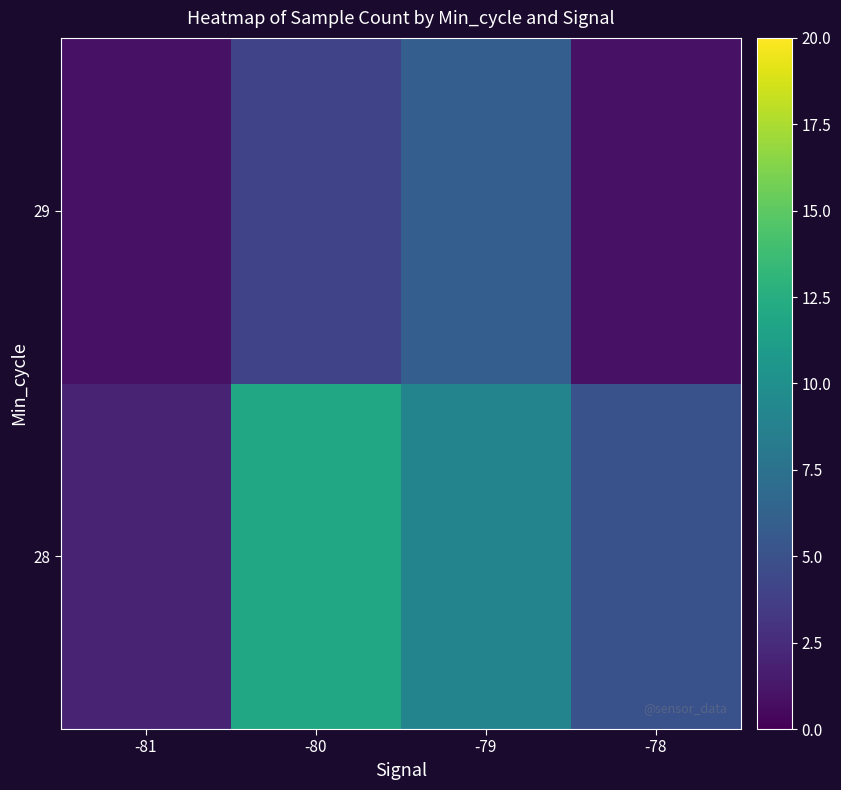

At which category does the chart reach its minimum across all series?

-81